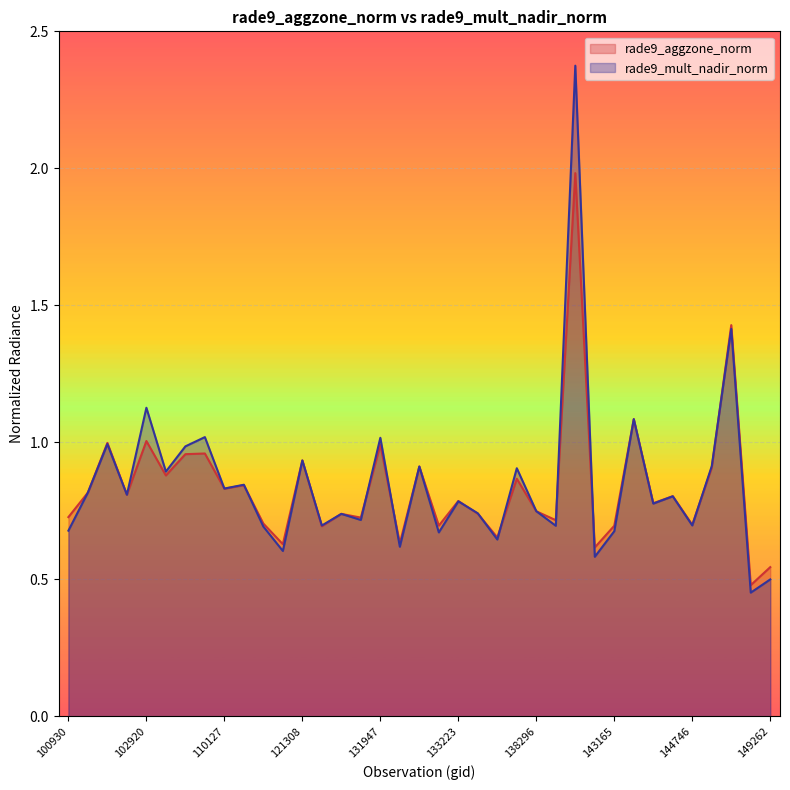

At which category does rade9_mult_nadir_norm reach its first local valley?

102792